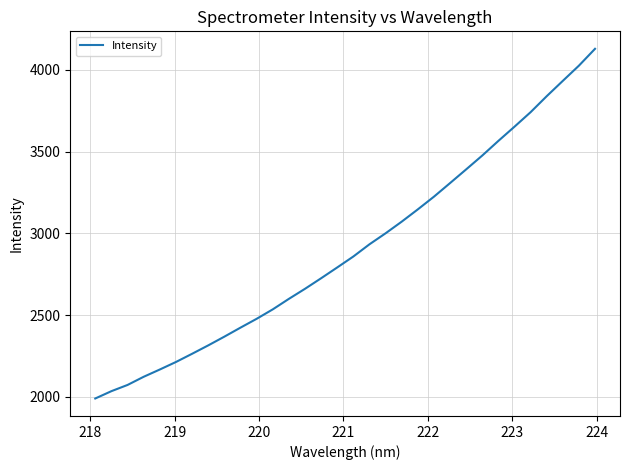

What is the maximum value shown in the chart?

4128.3